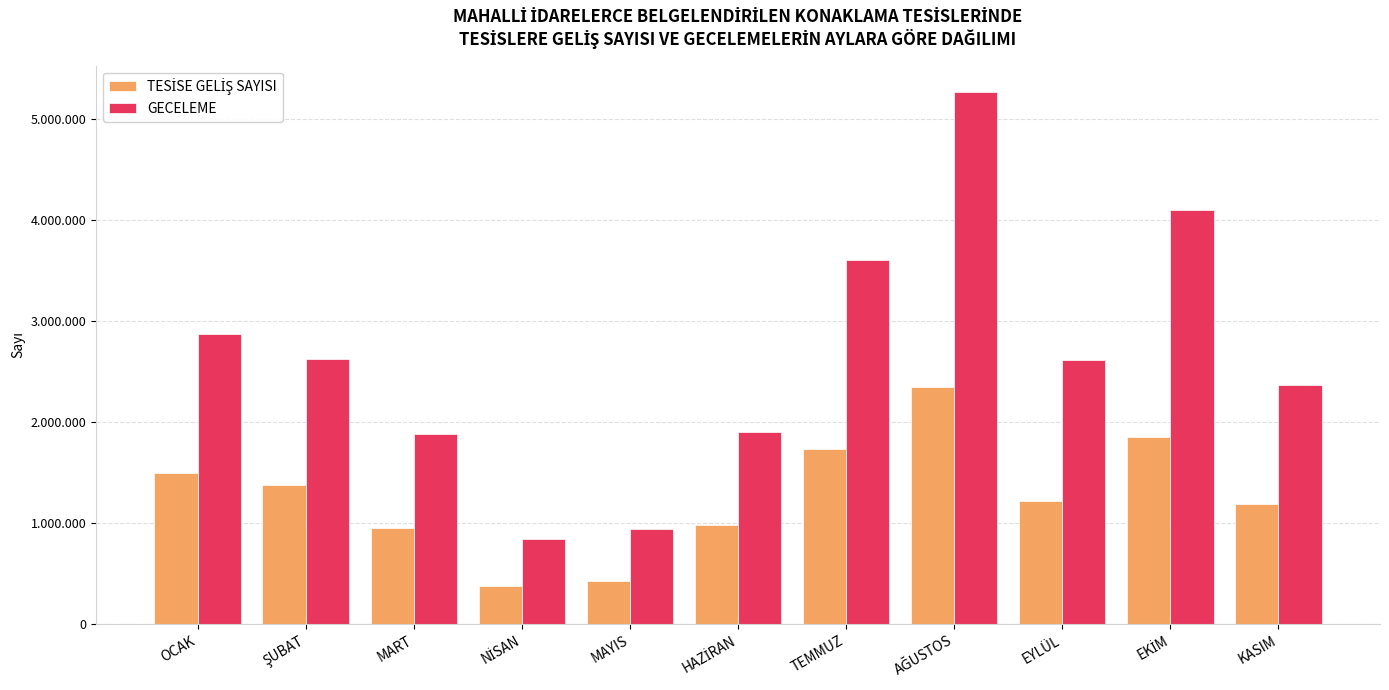

Are the bars horizontal?

No